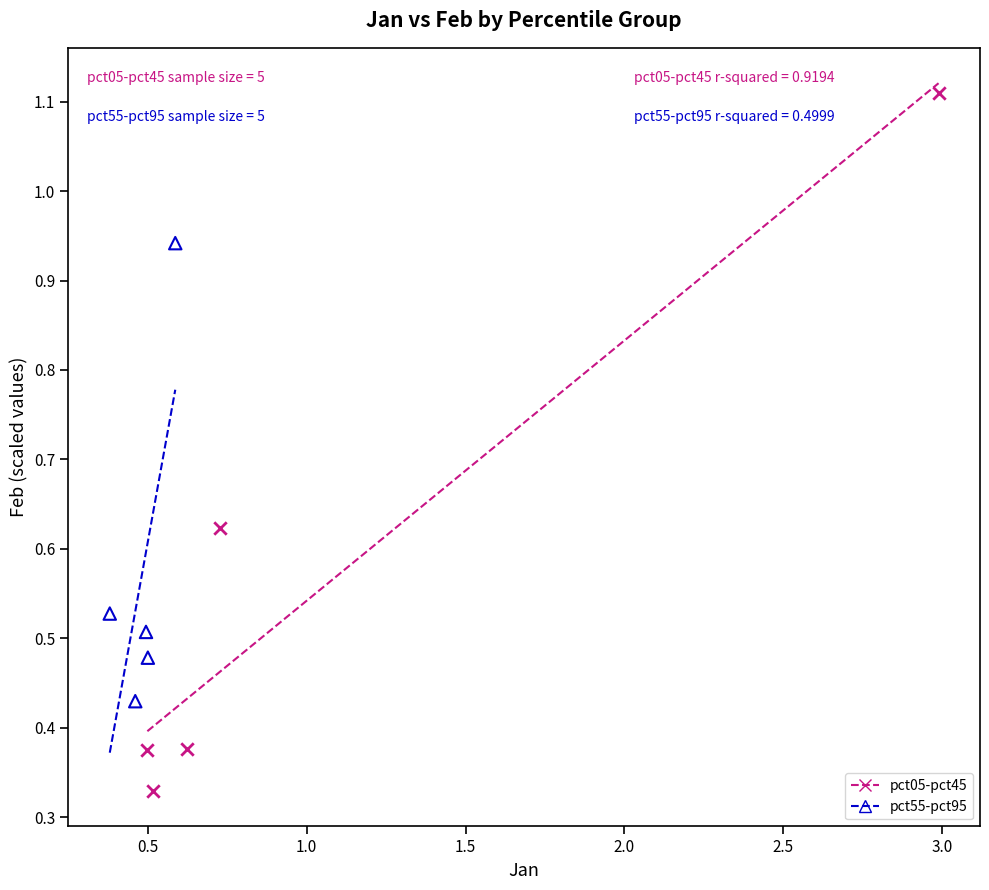

Which series has the widest spread of Y values?

pct05-pct45